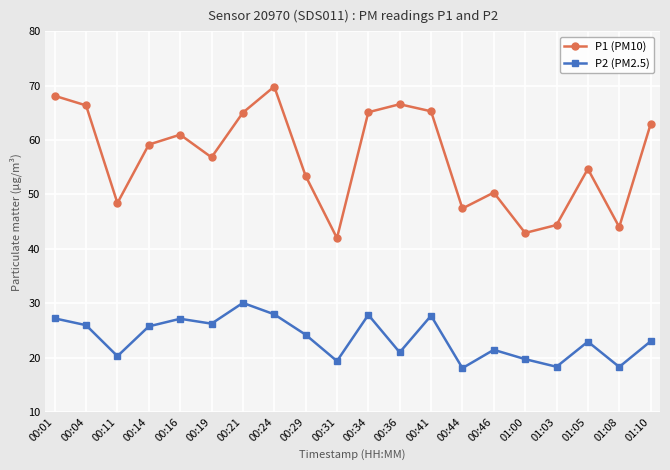

At which category is the sum across all series the highest?

00:24